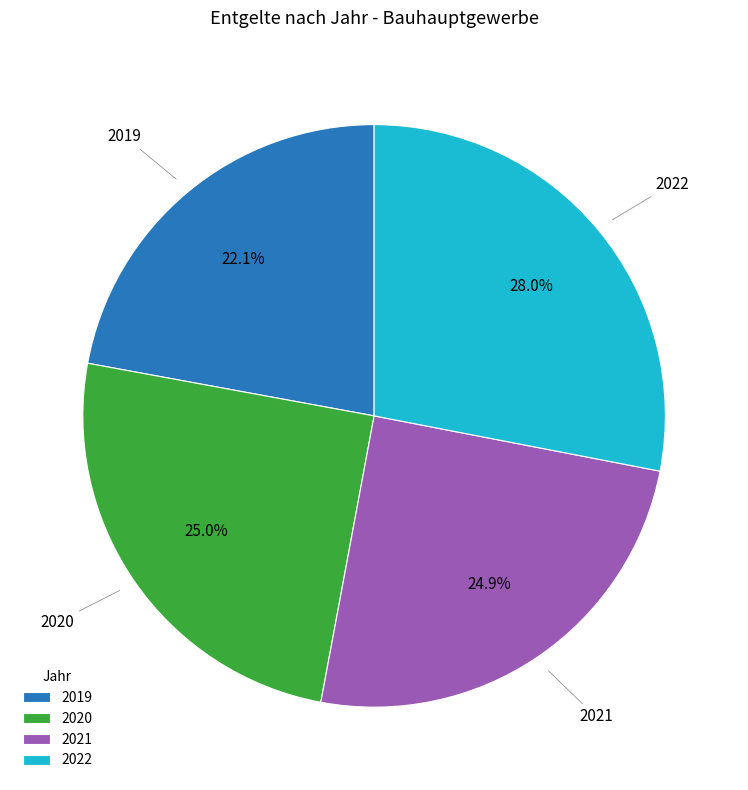

What portion of the pie excludes 2021?

75.1%